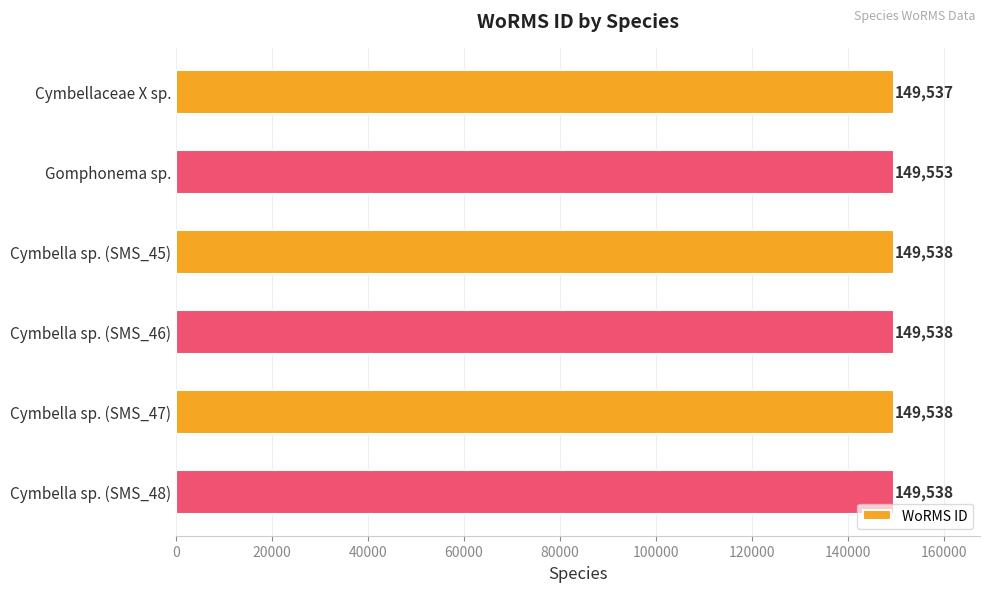

What is the change in value from Cymbellaceae X sp. to Cymbella sp. (SMS_47)?

+1